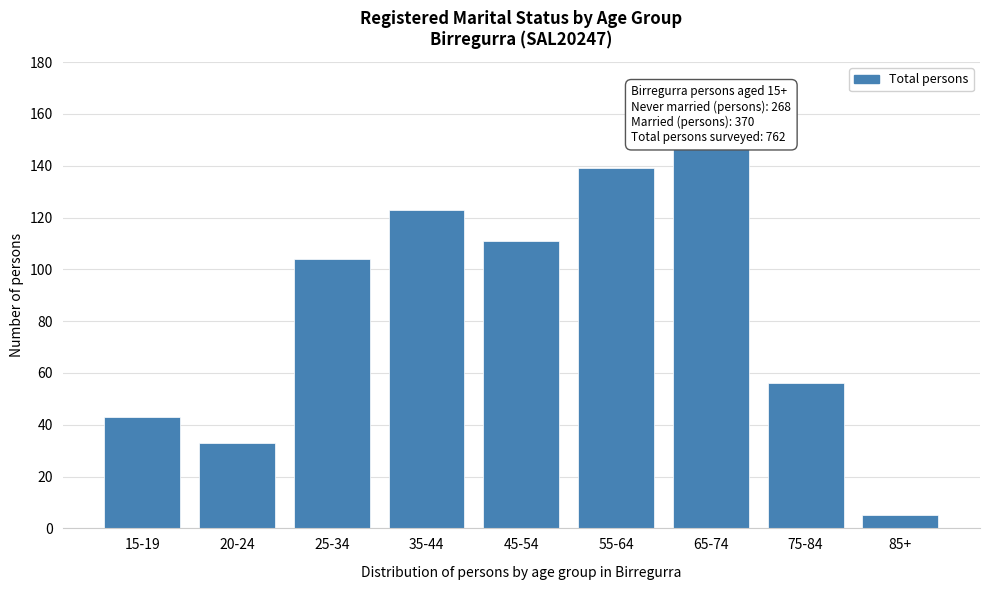

Reading left to right, transcribe all the data shown in this chart.

43	33	104	123	111	139	148	56	5